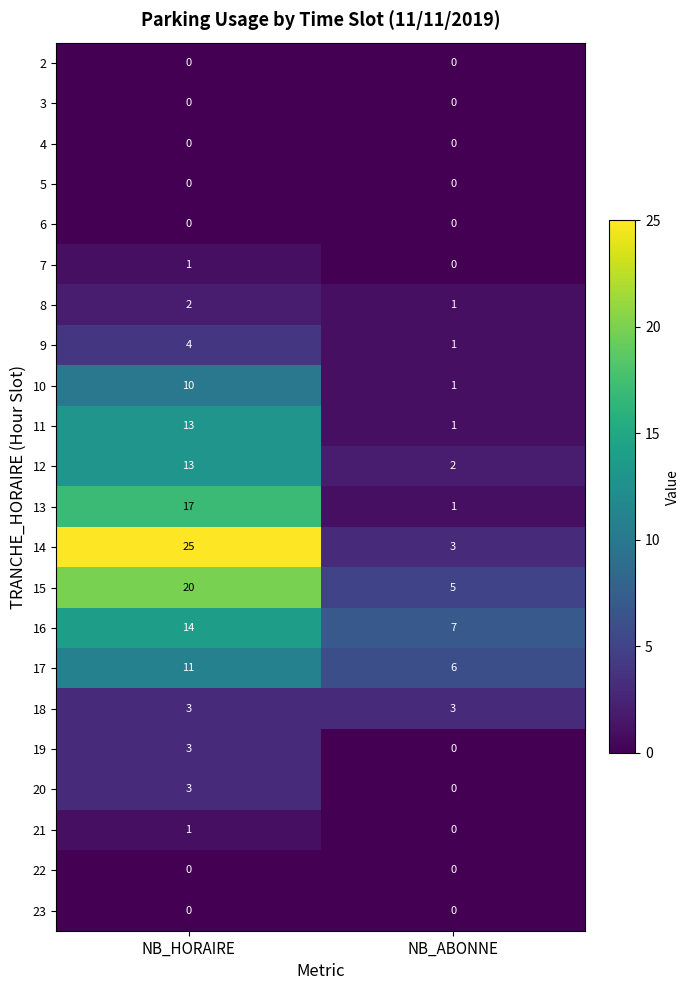

What is the sum of all 16 values?

21